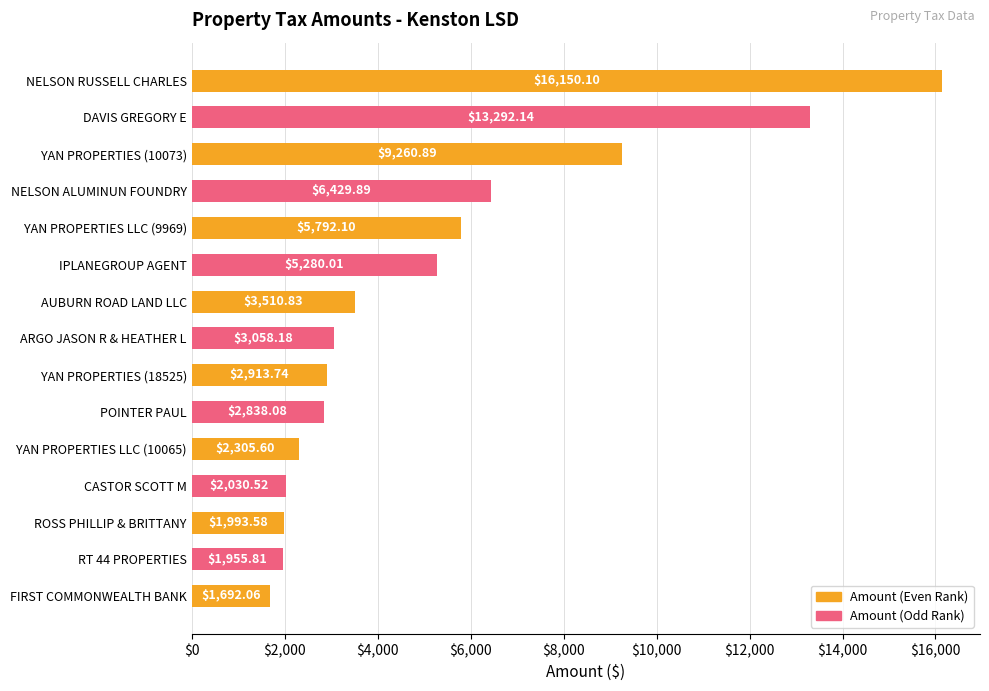

Between YAN PROPERTIES LLC (9969) and YAN PROPERTIES (18525), which is larger?

YAN PROPERTIES LLC (9969)